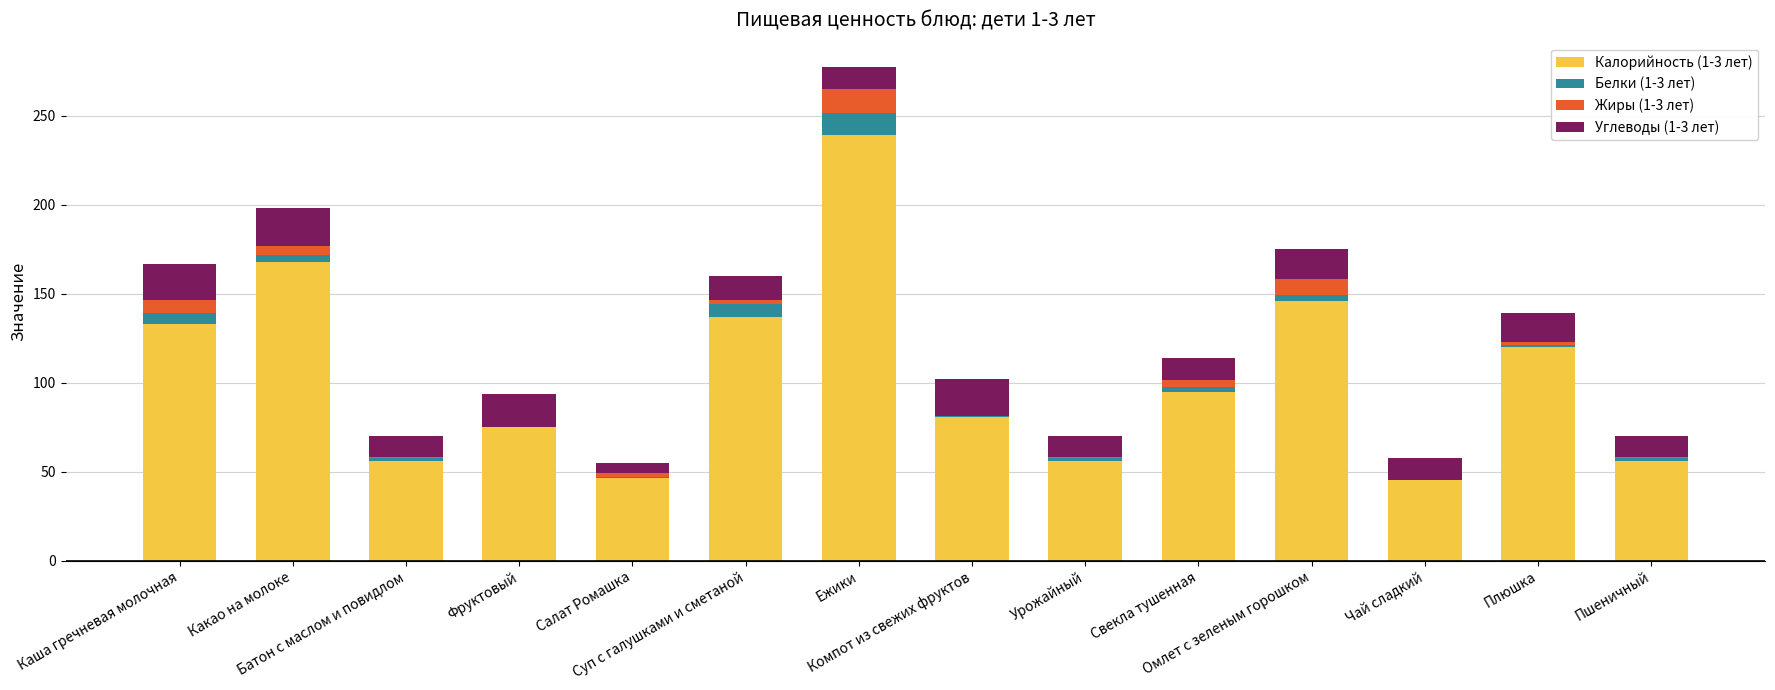

The value of Углеводы (1-3 лет) at Ежики is 19.0. True or false?

False